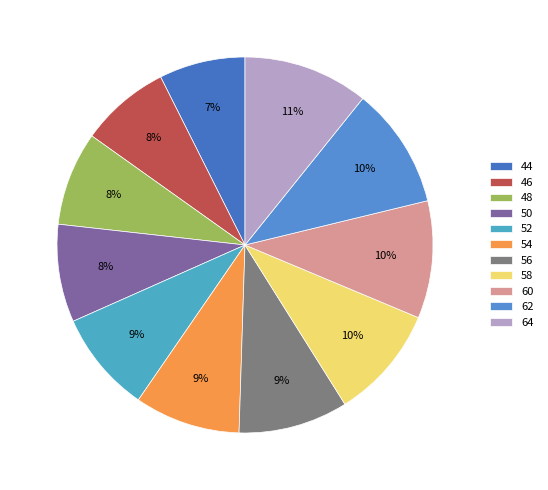

Is it true that 50 is 1% of the pie?

False